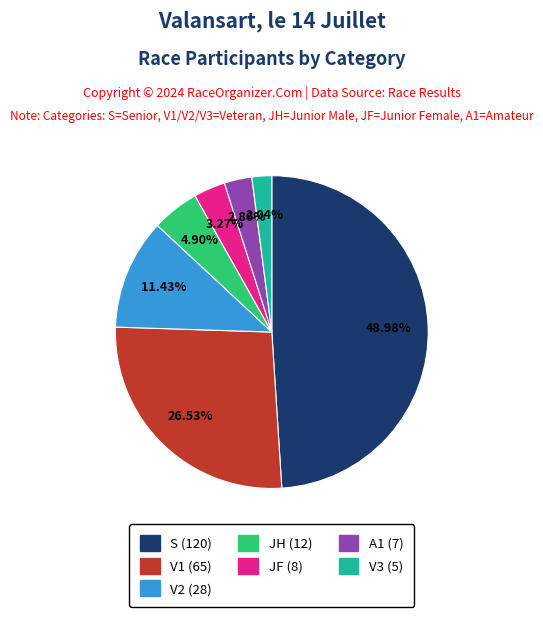

To the nearest percent, what is the average slice percentage?

14%